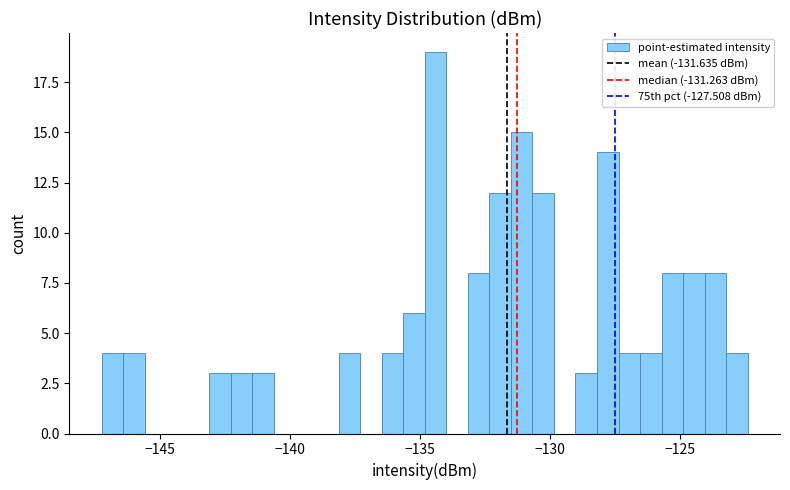

Read against the x-axis, roughly where is the centre of the tallest bar?

-134.5